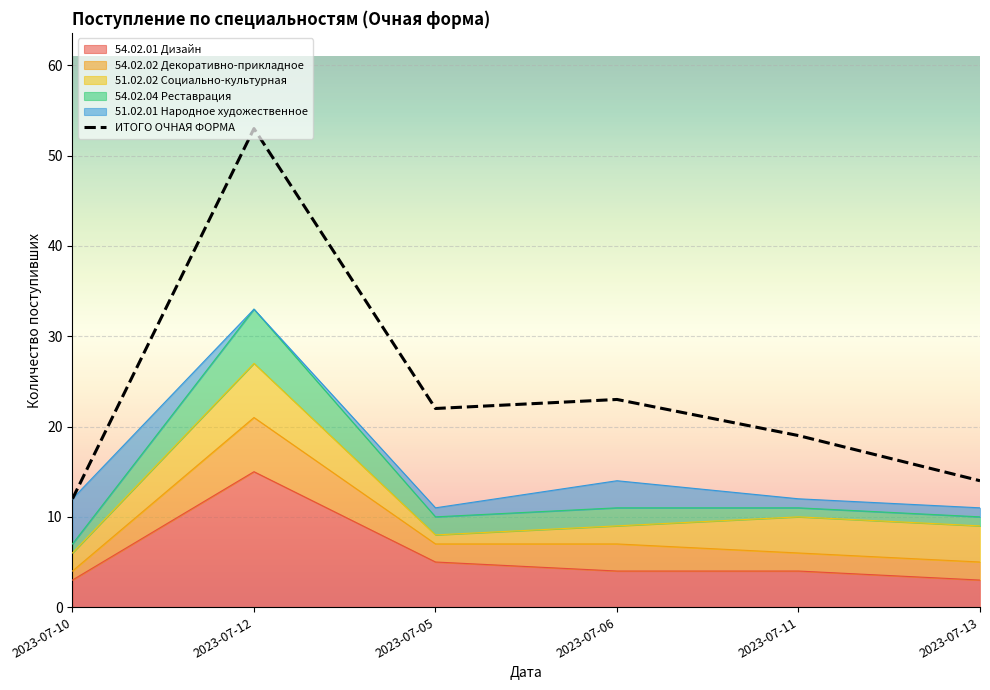

At how many categories does at least one series exceed 42?

1